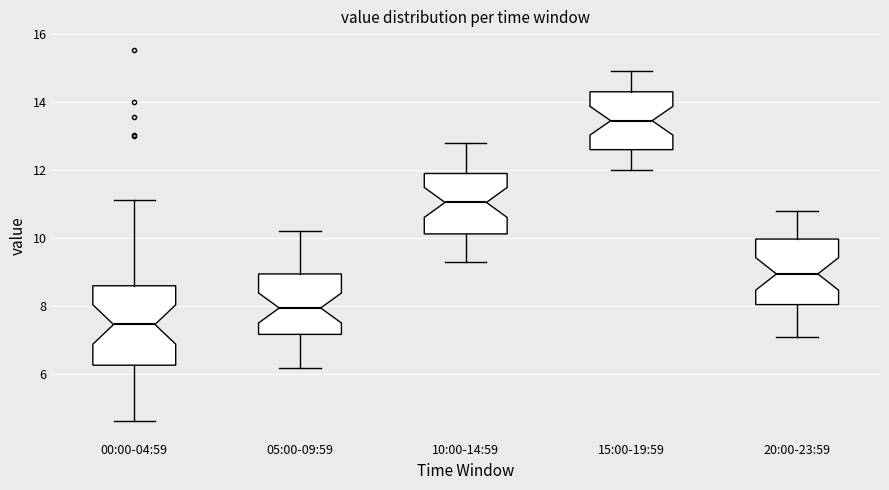

Where is the upper edge of the box for 00:00-04:59 on the y-axis? The values are not printed on the chart, so give them approximately, as read against the axis.

8.6